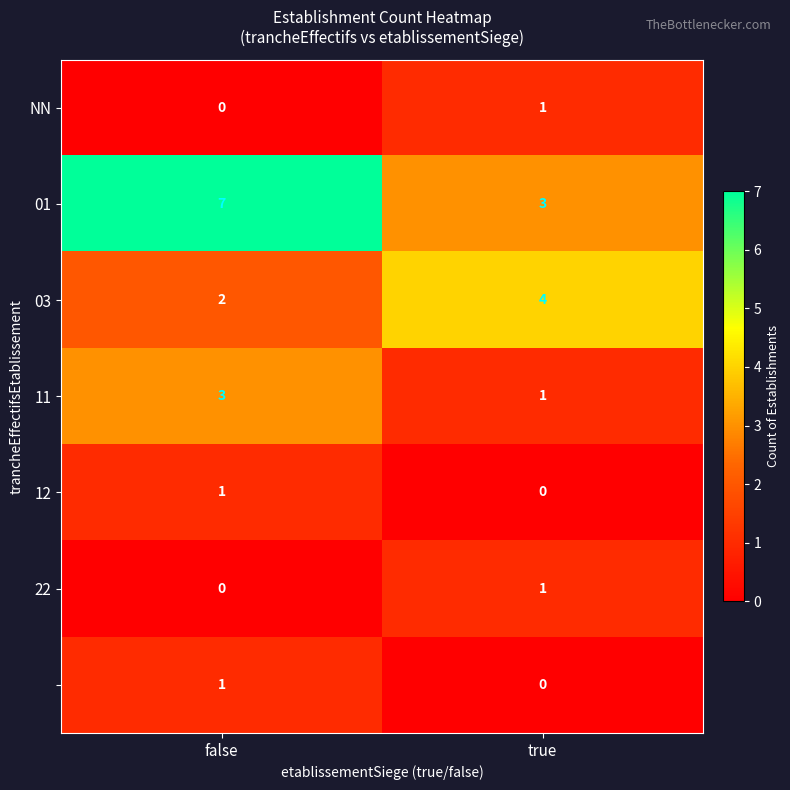

At which category does the chart reach its peak across all series?

false